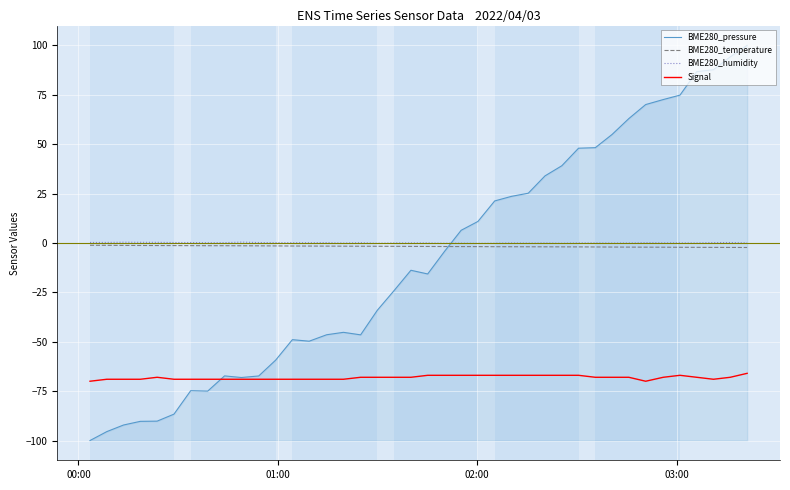

How many lines are shown in the chart?

4